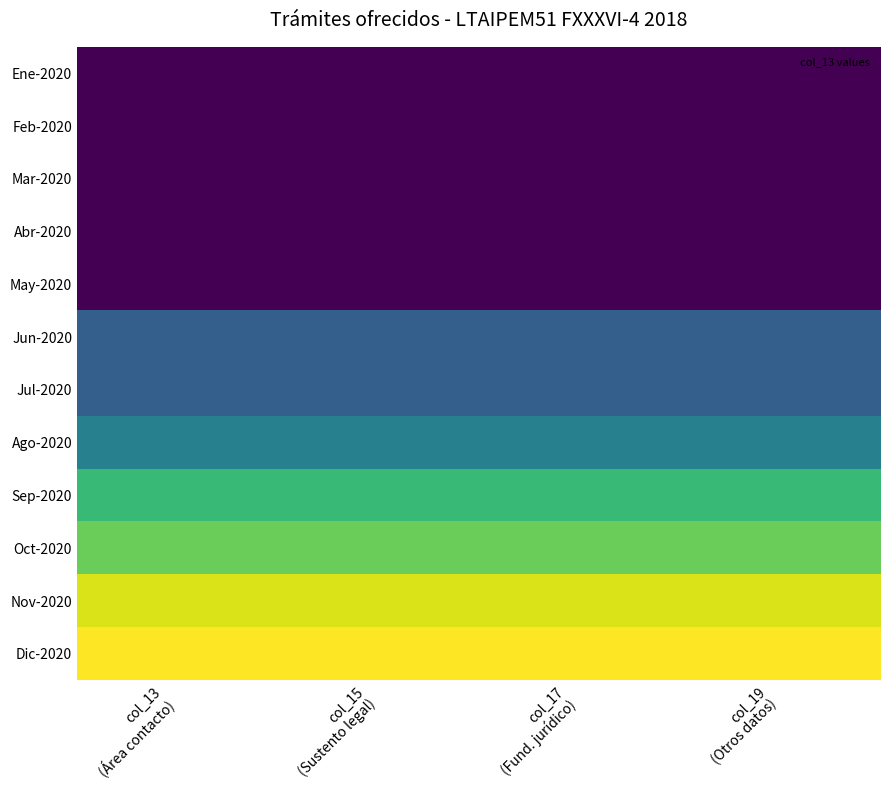

At how many categories does at least one series exceed 0?

4